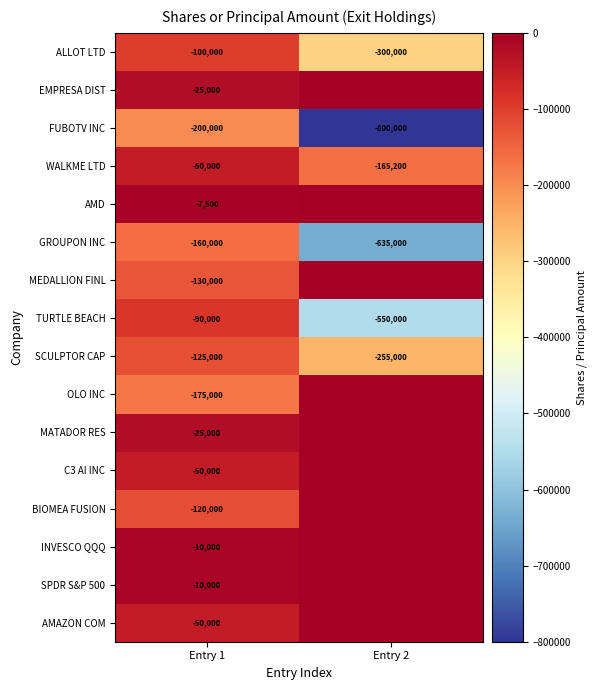

Is the value of ALLOT LTD at Entry 2 greater than the value of GROUPON INC at Entry 2?

Yes